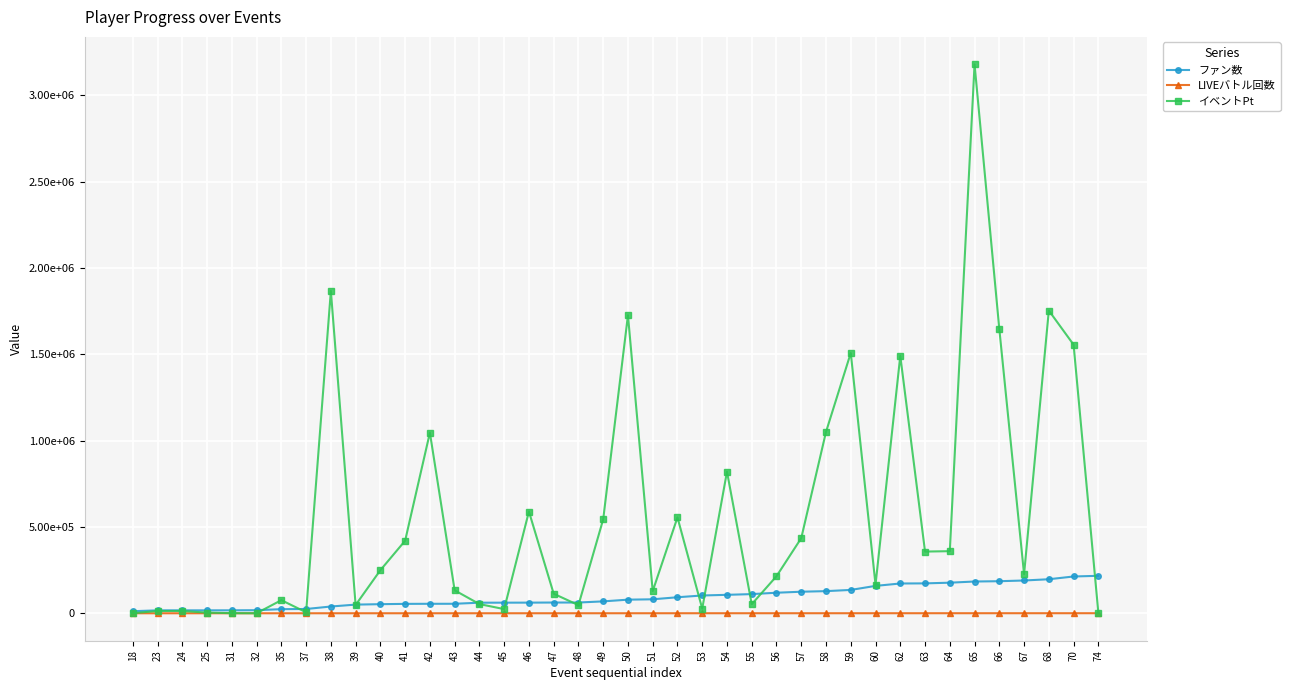

Where does the ファン数 series first go above 79009?

51